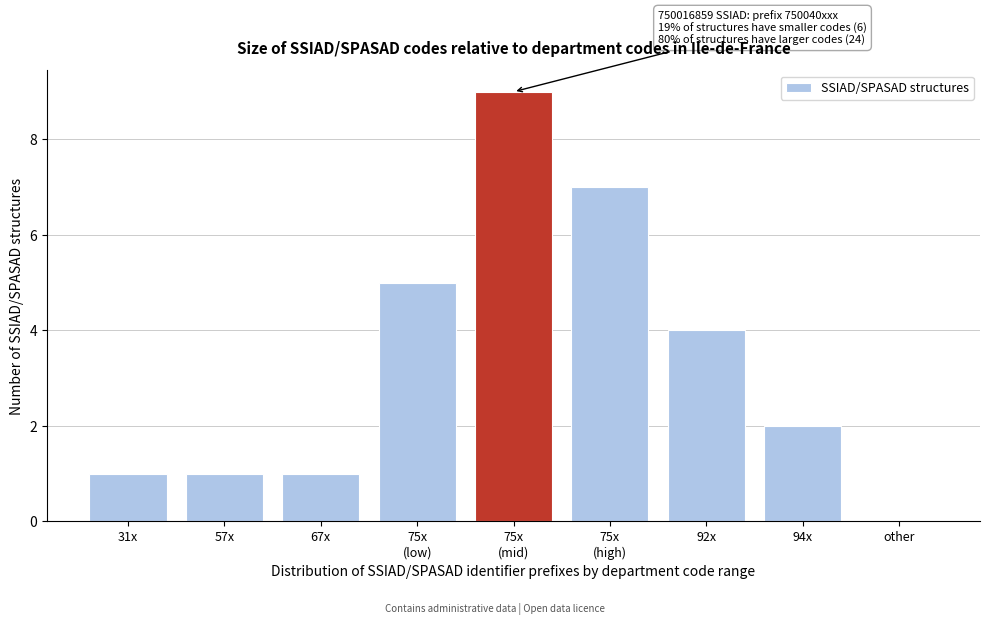

What is the change in value from 57x to 92x?

+3